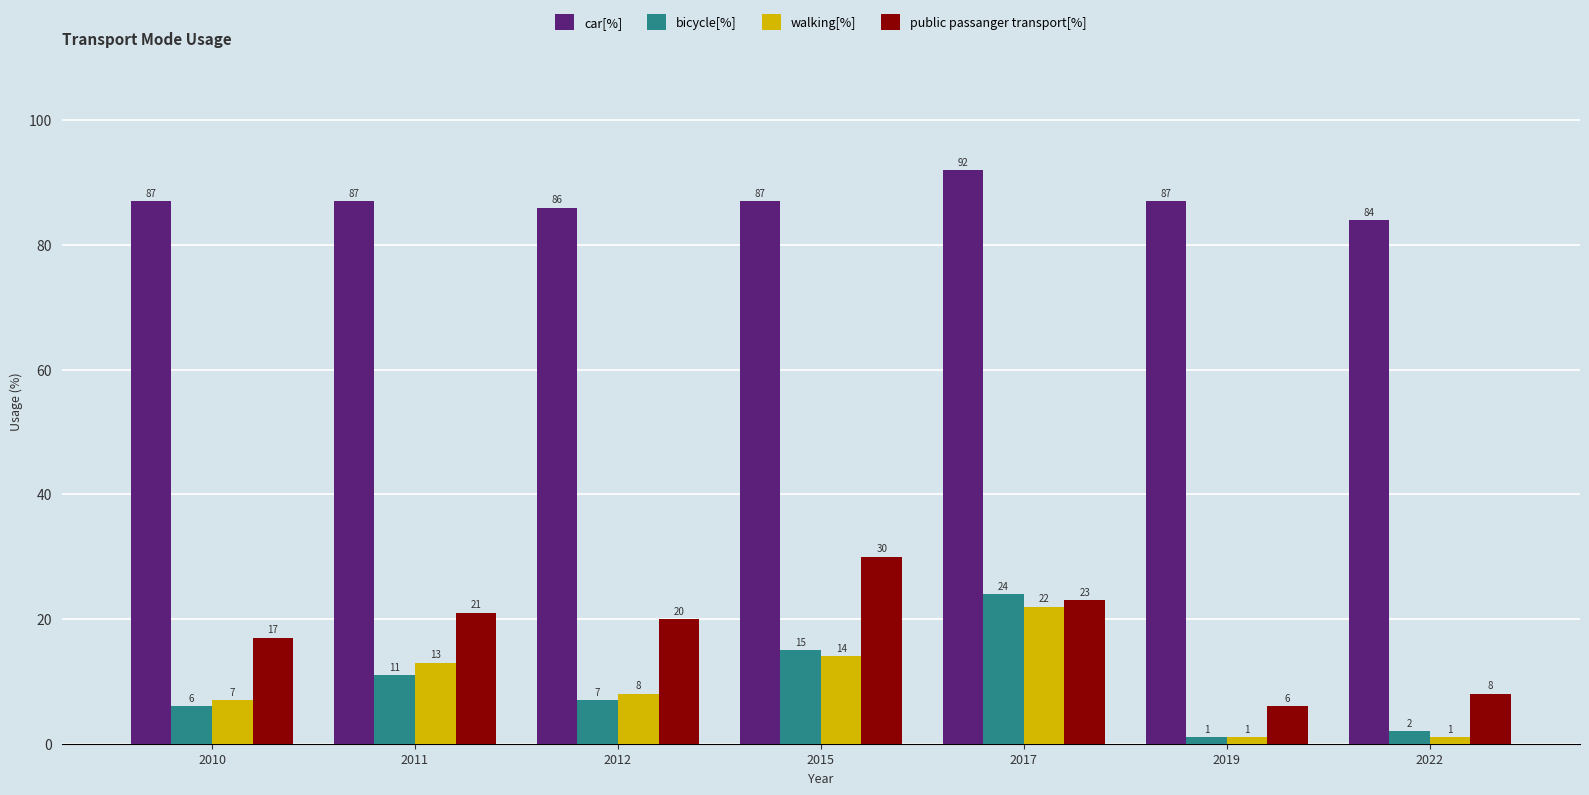

Reading right to left, extract all data points from this chart.

car[%]: 2022=84	2019=87	2017=92	2015=87	2012=86	2011=87	2010=87
bicycle[%]: 2022=2	2019=1	2017=24	2015=15	2012=7	2011=11	2010=6
walking[%]: 2022=1	2019=1	2017=22	2015=14	2012=8	2011=13	2010=7
public passanger transport[%]: 2022=8	2019=6	2017=23	2015=30	2012=20	2011=21	2010=17